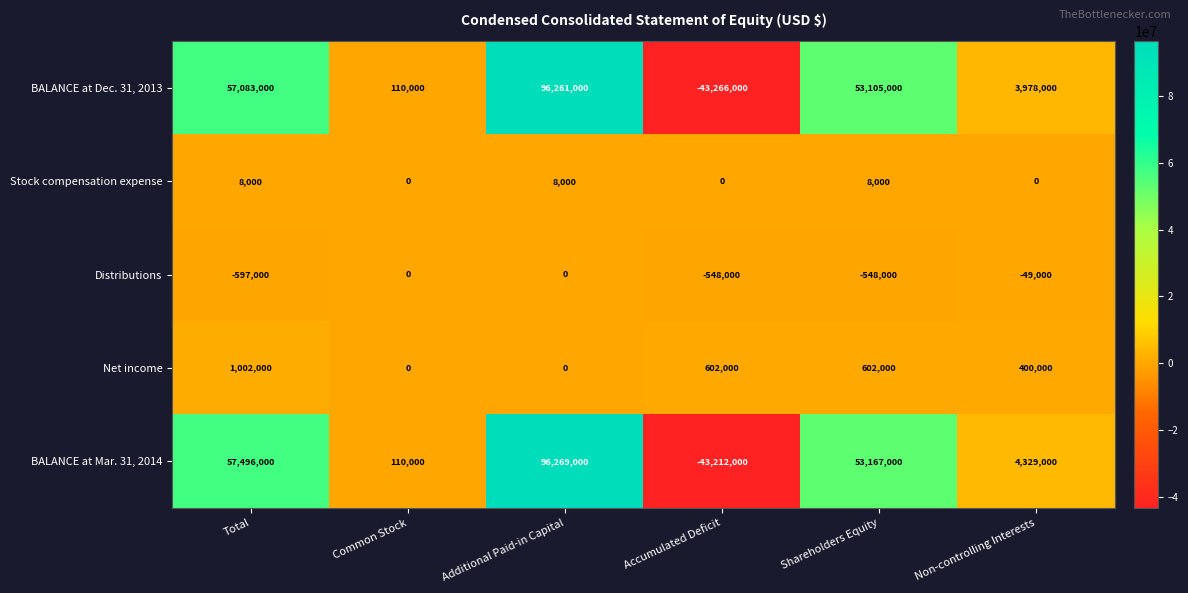

What is the spread (max minus min) of values at Shareholders Equity?

53715000